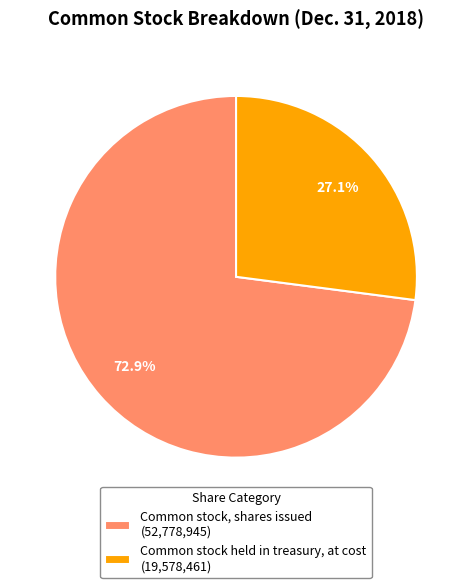

Which has a higher value, Common stock, shares issued (52,778,945) or Common stock held in treasury, at cost (19,578,461)?

Common stock, shares issued (52,778,945)